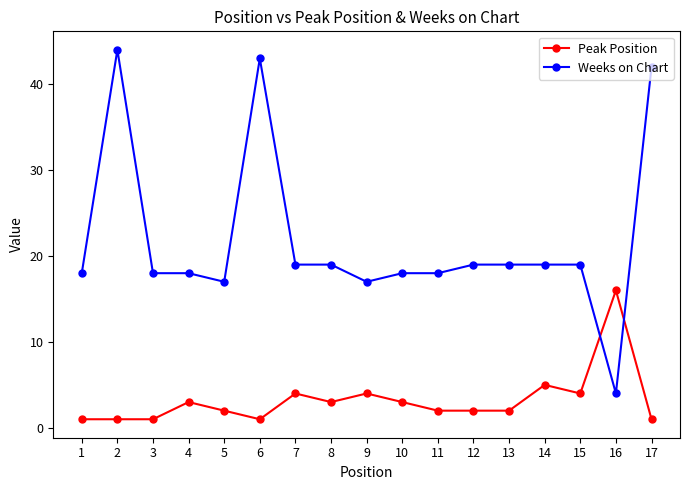

True or false: Weeks on Chart has a value of 43 at 6.

True